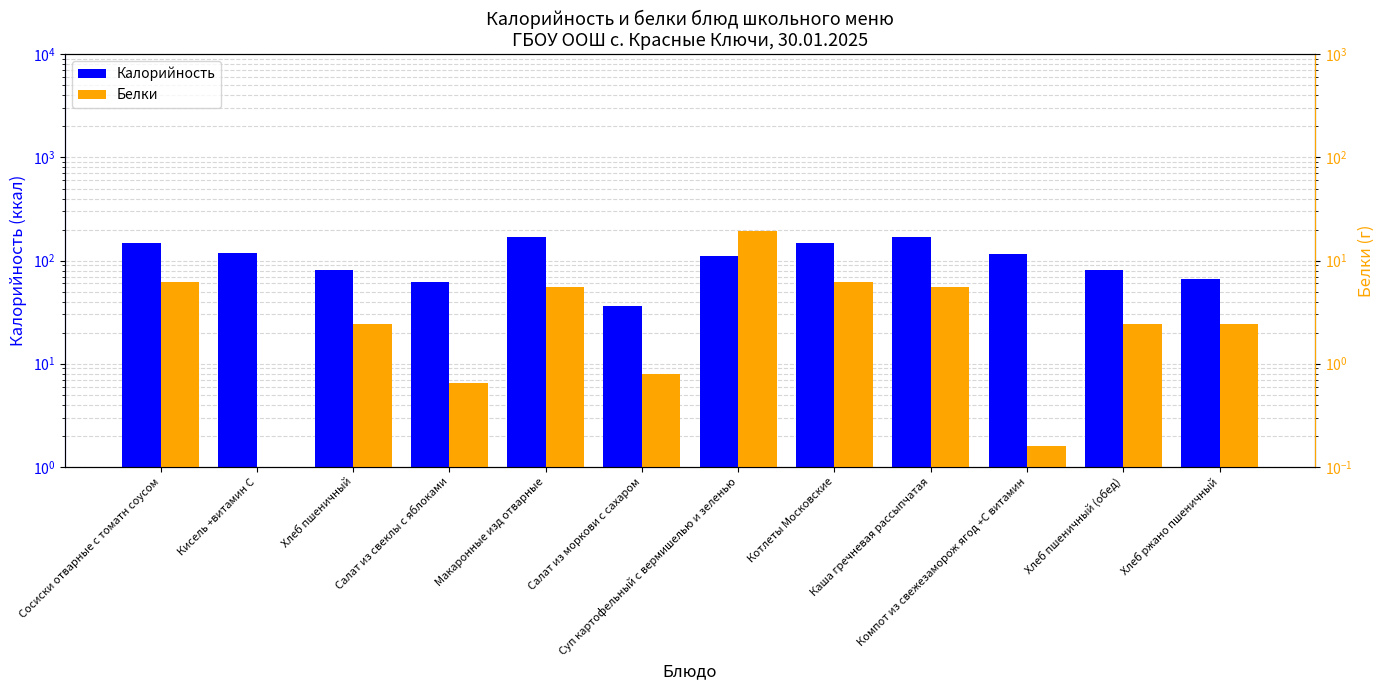

Which series changed the most between Салат из моркови с сахаром and Каша гречневая рассыпчатая?

Калорийность